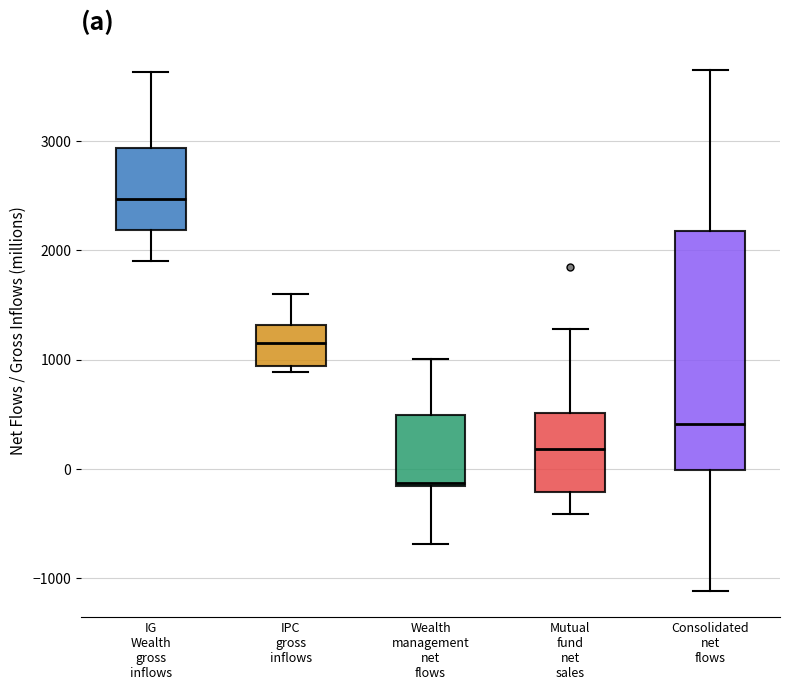

Where is the upper edge of the box for IG Wealth gross inflows on the y-axis? The values are not printed on the chart, so give them approximately, as read against the axis.

2900